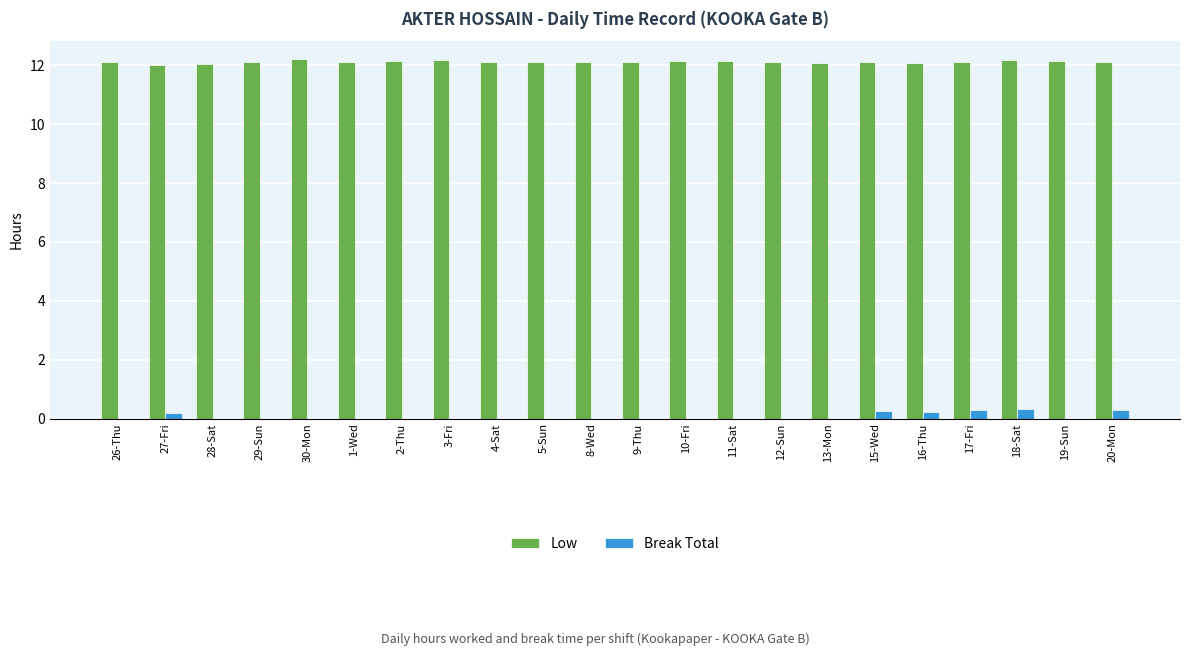

What is the greatest value displayed?

12.2